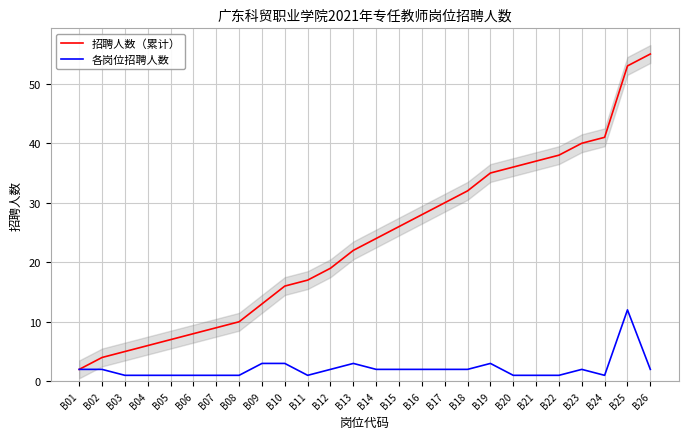

True or false: 各岗位招聘人数 has a value of 4 at B25.

False